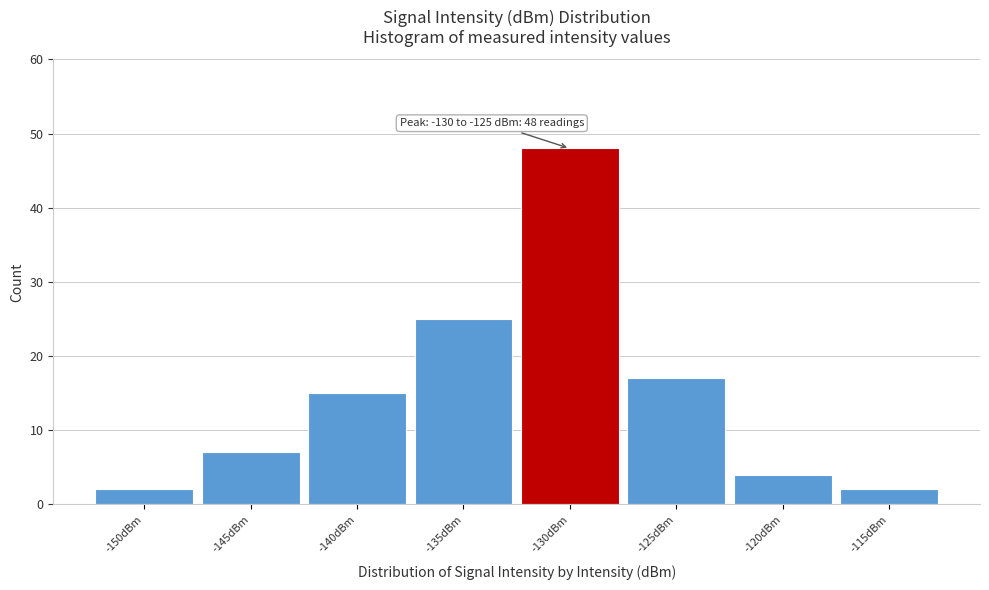

Reading right to left, what are all the values shown in this chart?

-115dBm=2	-120dBm=4	-125dBm=17	-130dBm=48	-135dBm=25	-140dBm=15	-145dBm=7	-150dBm=2